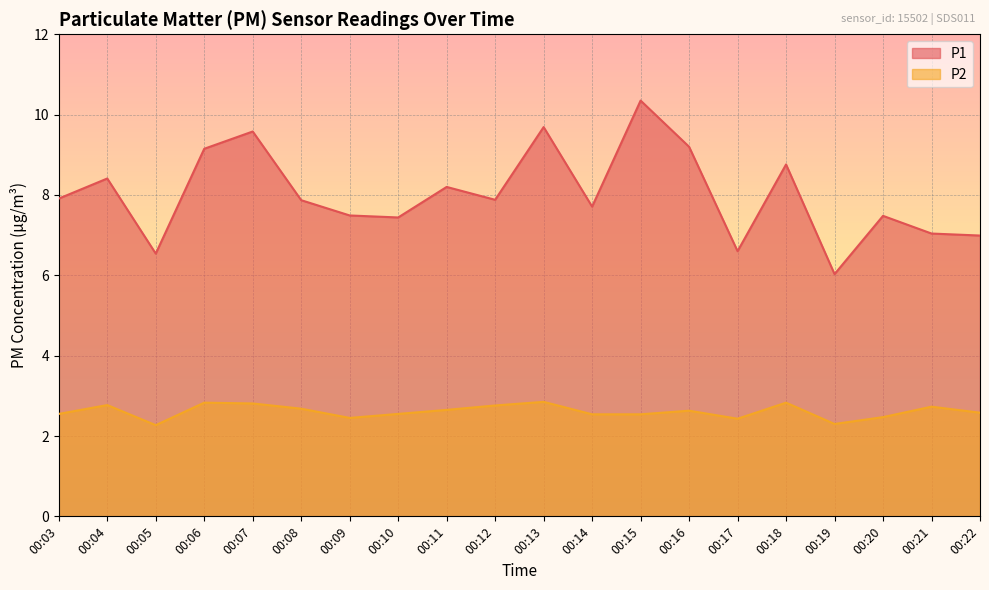

What is the value of the P2 point at the 8th from the left?

2.5